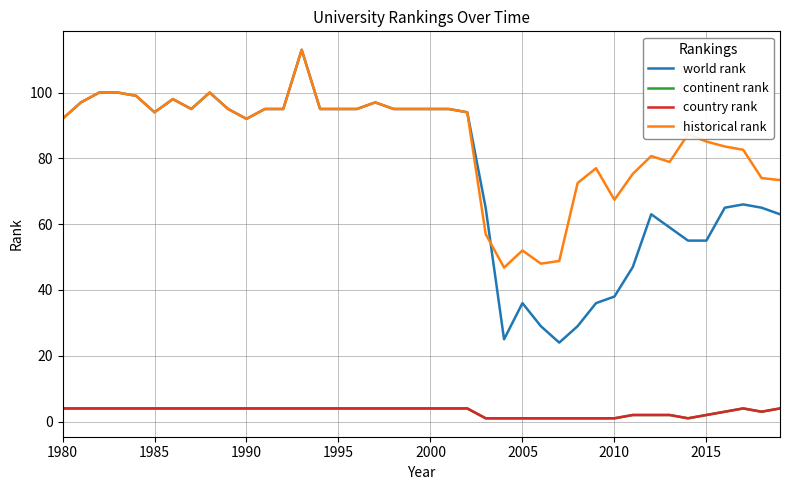

Reading right to left, extract all data points from this chart.

world rank: 63.0	65.0	66.0	65.0	55.0	55.0	59.0	63.0	47.0	38.0	36.0	29.0	24.0	29.0	36.0	25.0	65.0	94.0	95.0	95.0	95.0	95.0	97.0	95.0	95.0	95.0	113.0	95.0	95.0	92.0	95.0	100.0	95.0	98.0	94.0	99.0	100.0	100.0	97.0	92.0
continent rank: 4.0	3.0	4.0	3.0	2.0	1.0	2.0	2.0	2.0	1.0	1.0	1.0	1.0	1.0	1.0	1.0	1.0	4.0	4.0	4.0	4.0	4.0	4.0	4.0	4.0	4.0	4.0	4.0	4.0	4.0	4.0	4.0	4.0	4.0	4.0	4.0	4.0	4.0	4.0	4.0
country rank: 4.0	3.0	4.0	3.0	2.0	1.0	2.0	2.0	2.0	1.0	1.0	1.0	1.0	1.0	1.0	1.0	1.0	4.0	4.0	4.0	4.0	4.0	4.0	4.0	4.0	4.0	4.0	4.0	4.0	4.0	4.0	4.0	4.0	4.0	4.0	4.0	4.0	4.0	4.0	4.0
historical rank: 73.4	74.0	82.6	83.6	85.1	87.3	78.9	80.7	75.3	67.4	77.0	72.5	48.8	48.0	52.0	46.8	57.0	94.0	95.0	95.0	95.0	95.0	97.0	95.0	95.0	95.0	113.0	95.0	95.0	92.0	95.0	100.0	95.0	98.0	94.0	99.0	100.0	100.0	97.0	92.0